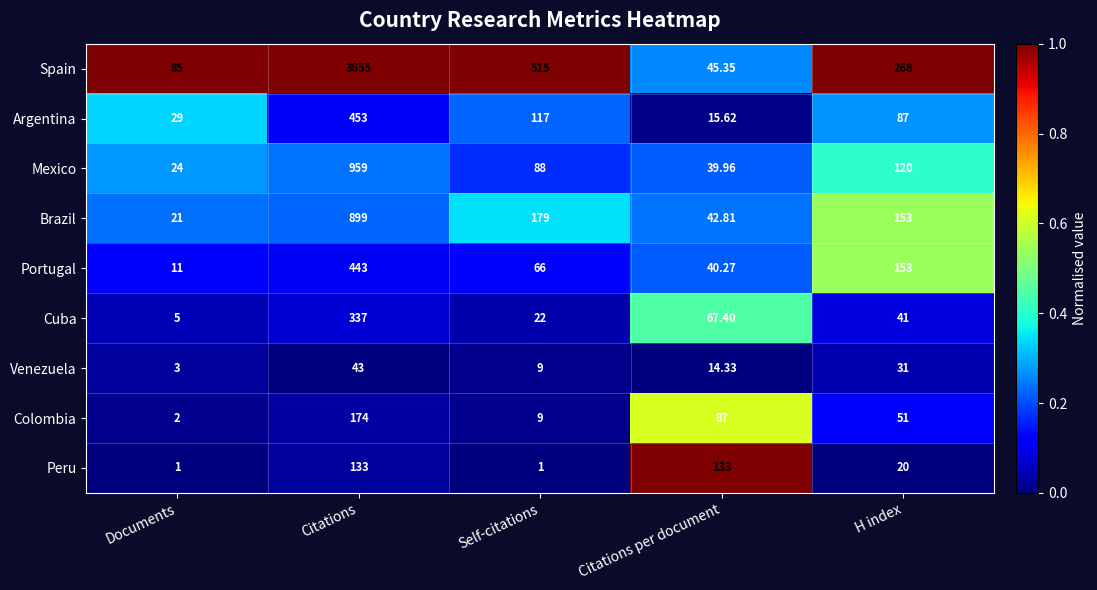

Which series has the widest spread of values?

Spain